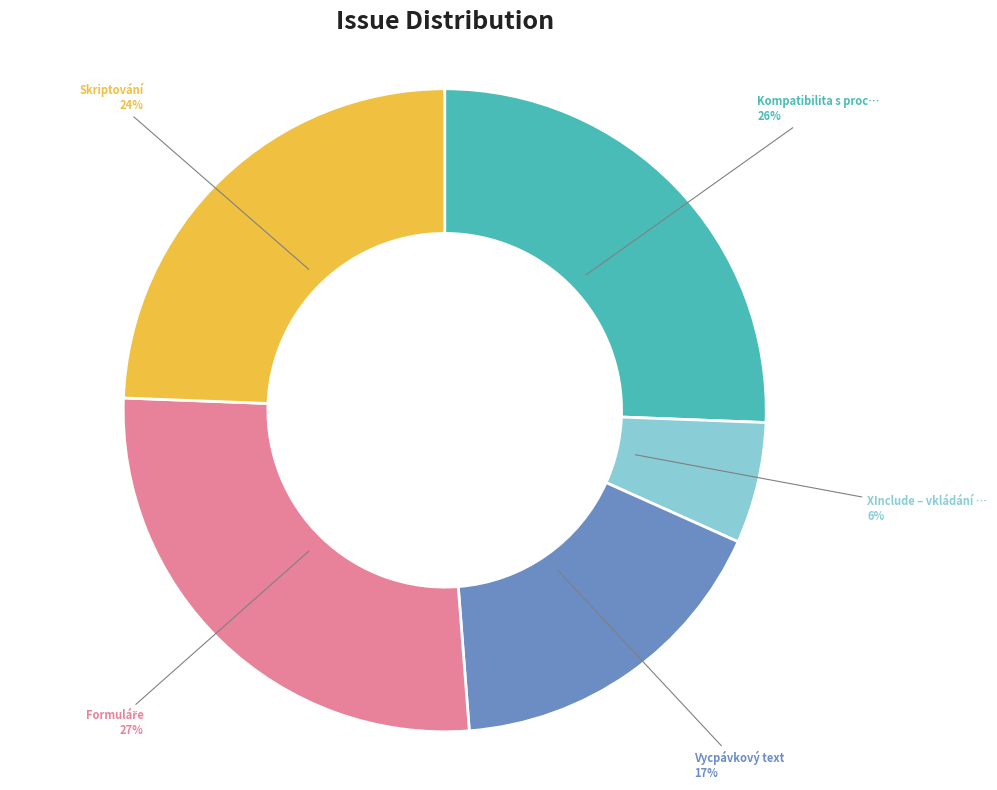

Does any single category account for the majority?

No